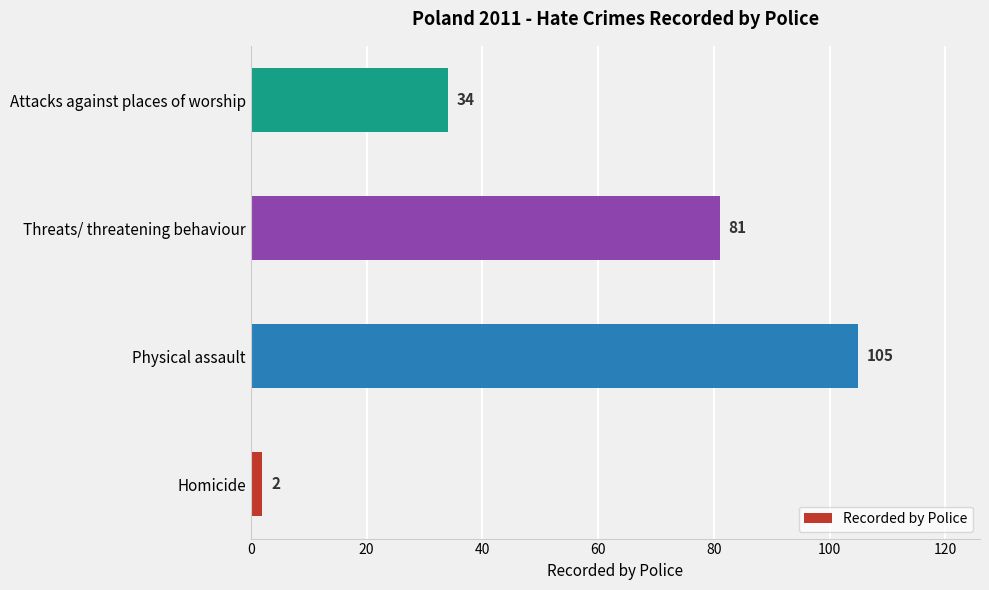

Where is the data nearest to the value 53?

Attacks against places of worship